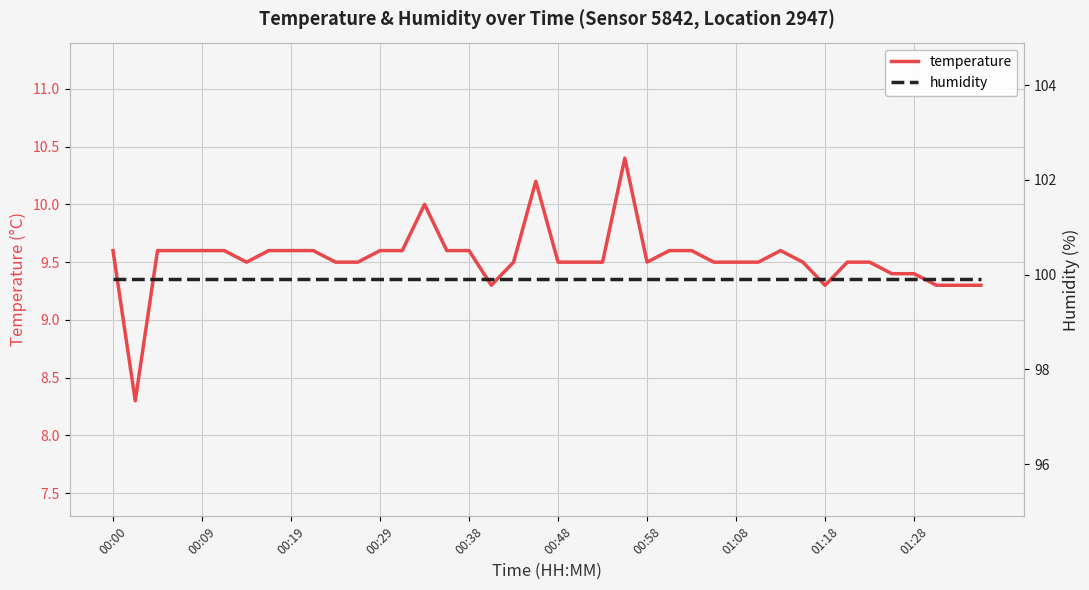

True or false: humidity has a value of 164.4 at 11.

False